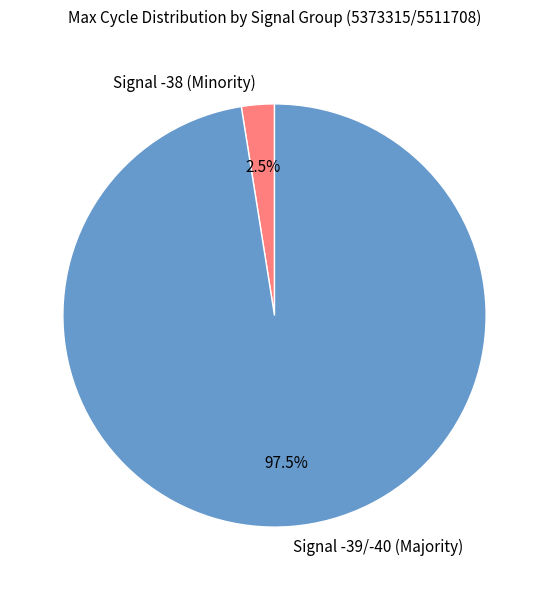

Which category accounts for the majority?

Signal -39/-40 (Majority)